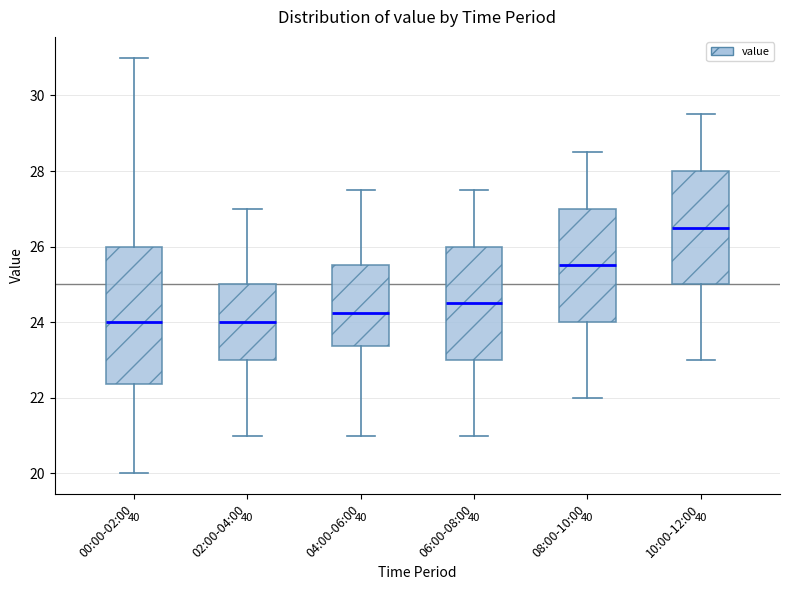

Reading left to right, transcribe this box plot: for each box, give where its median line is, the range the box spans, and where its two whiskers end, as read against the y-axis. The values are not printed on the chart, so give them approximately, as read against the axis.

00:00-02:00: median 24.0, box 22.4 to 26.0, whiskers 20.0 to 31.0
02:00-04:00: median 24.0, box 23.0 to 25.0, whiskers 21.0 to 27.0
04:00-06:00: median 24.2, box 23.4 to 25.6, whiskers 21.0 to 27.6
06:00-08:00: median 24.6, box 23.0 to 26.0, whiskers 21.0 to 27.6
08:00-10:00: median 25.6, box 24.0 to 27.0, whiskers 22.0 to 28.6
10:00-12:00: median 26.6, box 25.0 to 28.0, whiskers 23.0 to 29.6